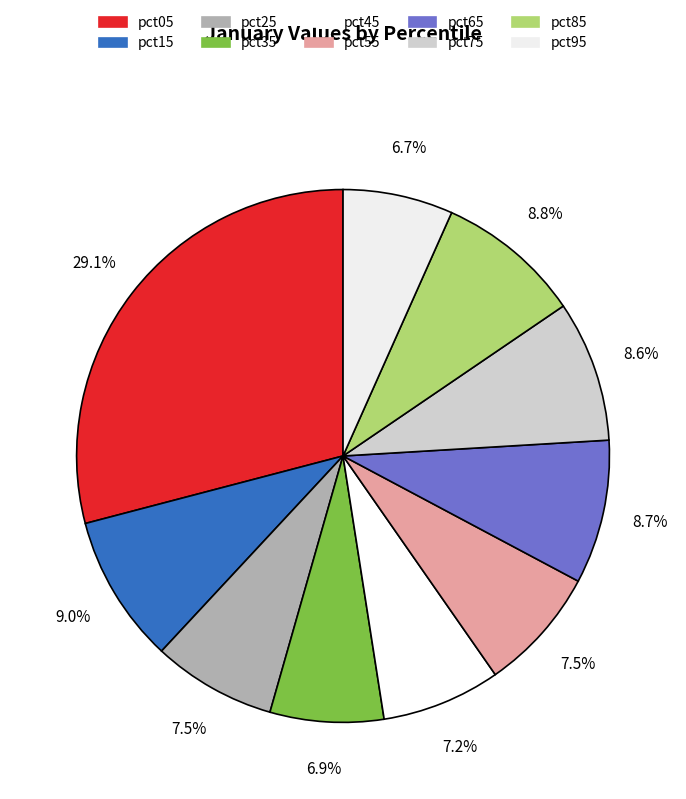

Count the number of slices in the pie.

10